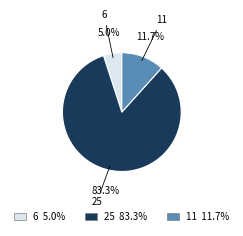

Is there a majority slice in this chart?

Yes